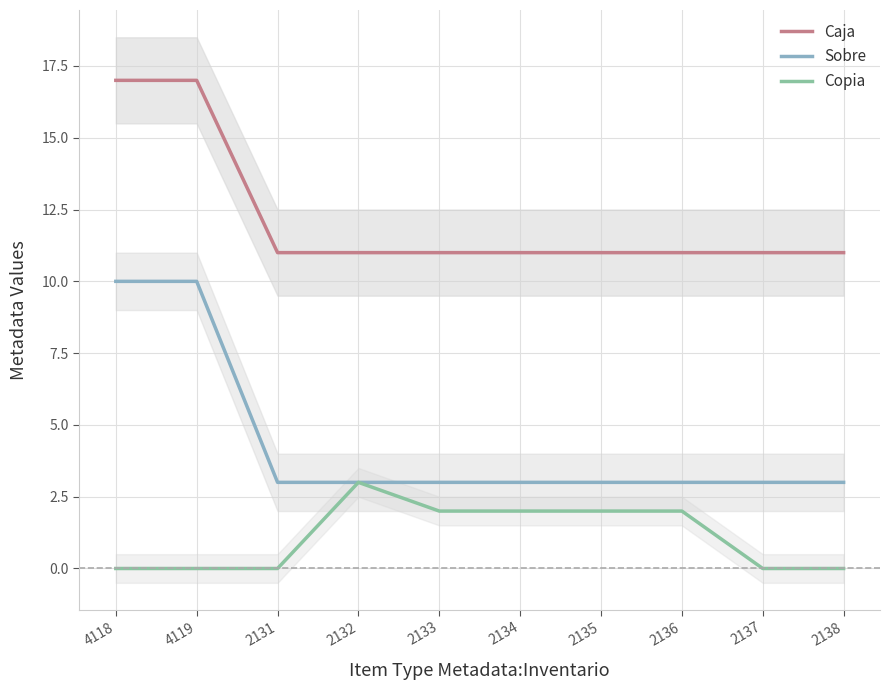

What is the sum of the Copia values at 2131 and 2132?

3